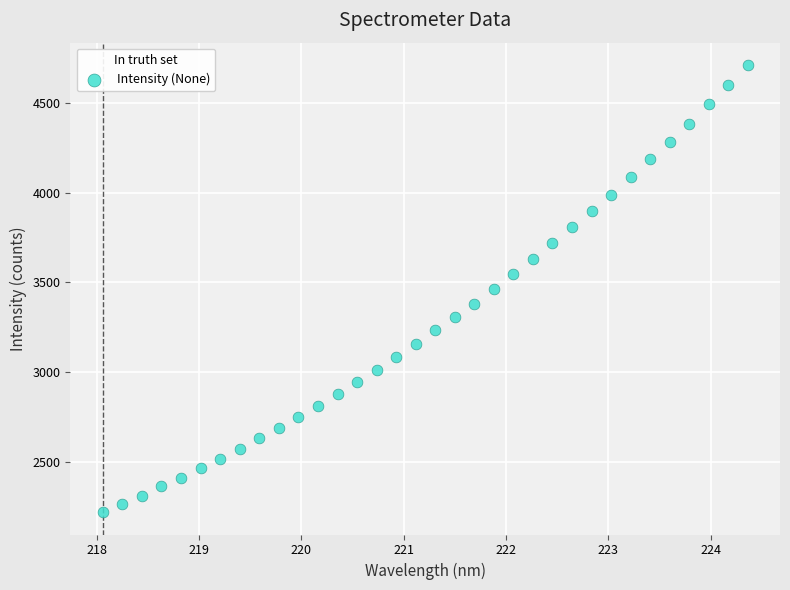

What is the range of Y values (max minus min)?

2486.7